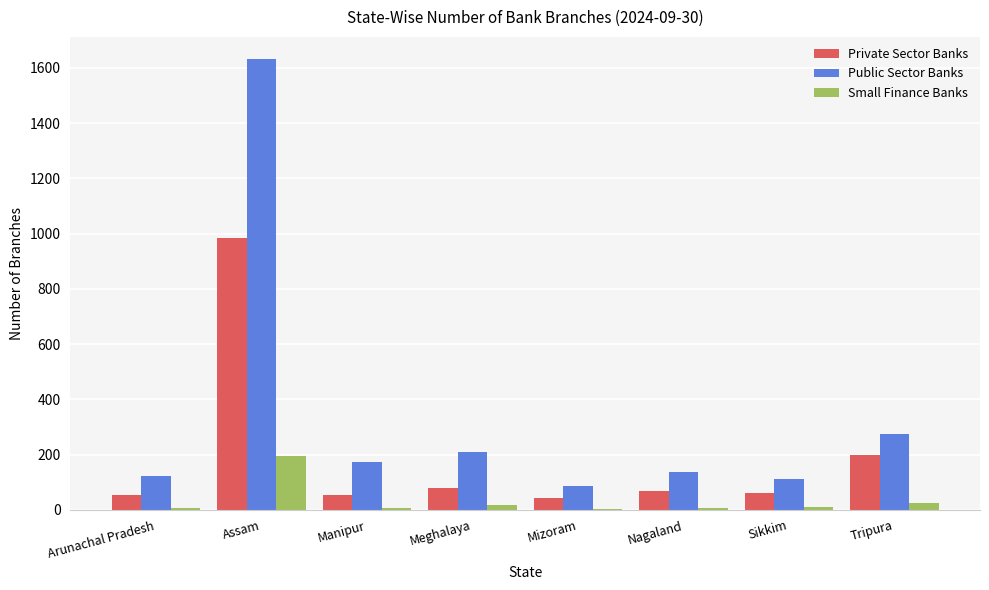

What are all the series names shown in the legend?

Private Sector Banks, Public Sector Banks, Small Finance Banks